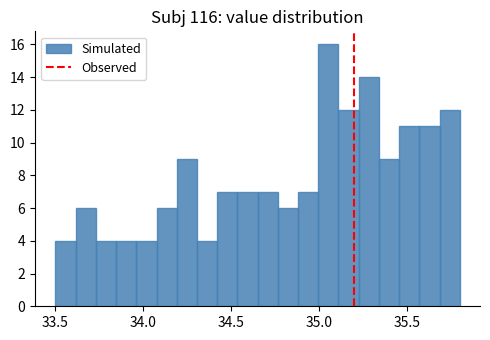

Read against the x-axis, roughly where is the centre of the tallest bar?

35.05